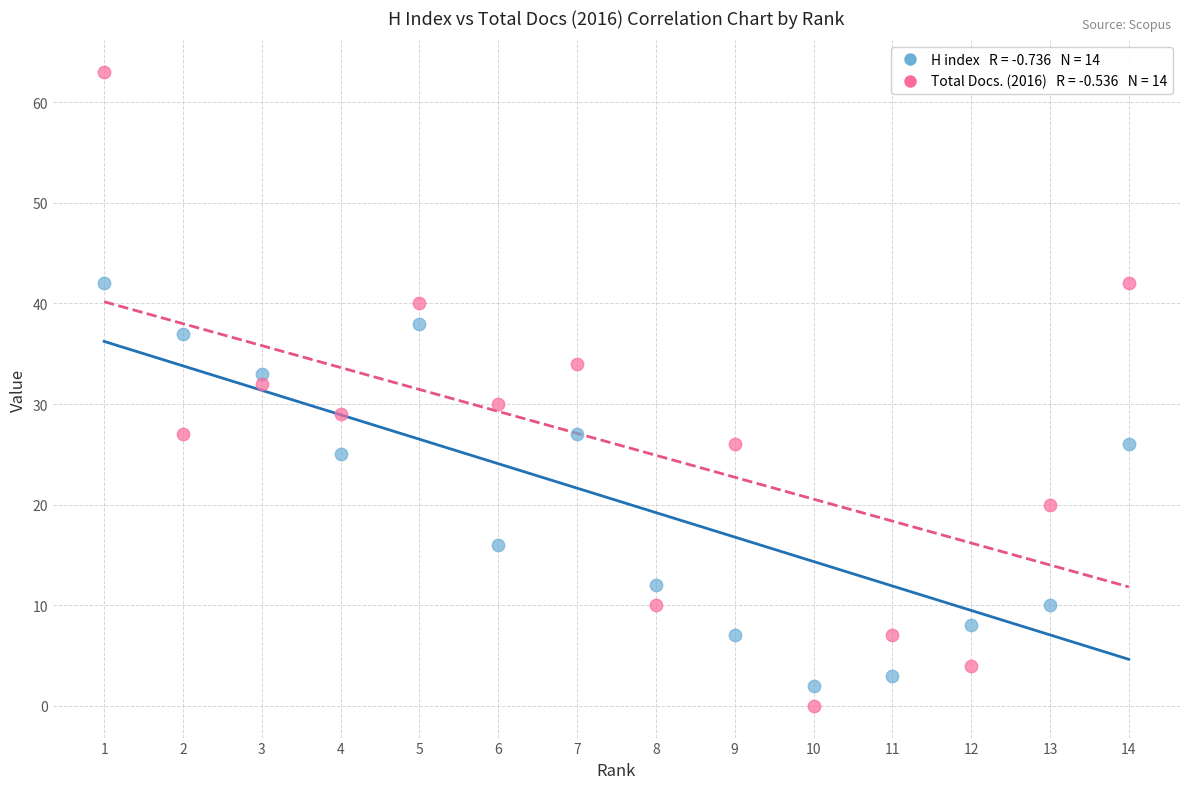

Across all data points, what is the range of X values (max minus min)?

13